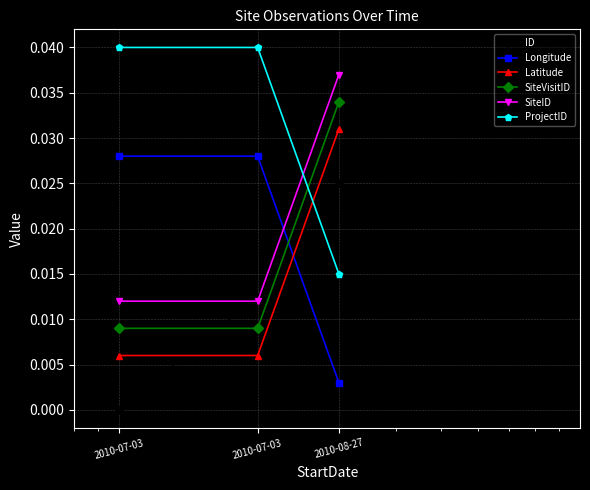

Which series has the largest total across all categories?

ProjectID